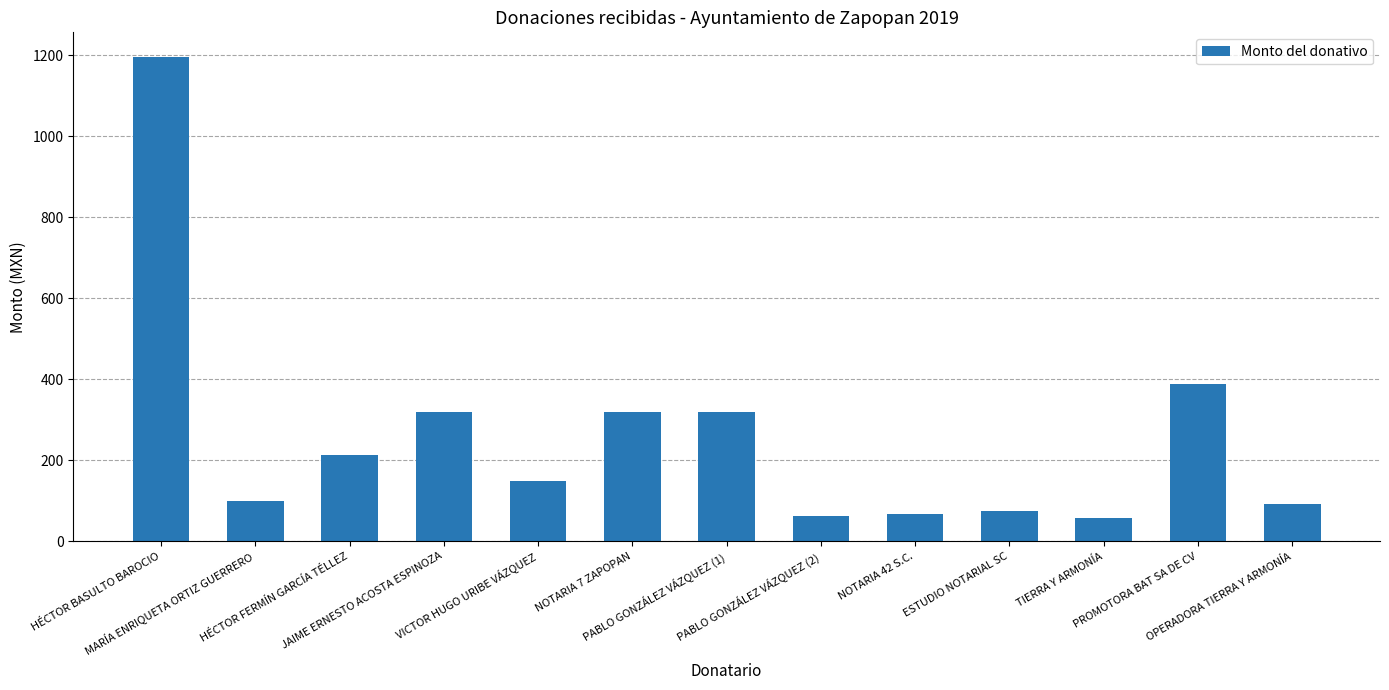

What is the change in value from HÉCTOR BASULTO BAROCIO to OPERADORA TIERRA Y ARMONÍA?

-1105.6